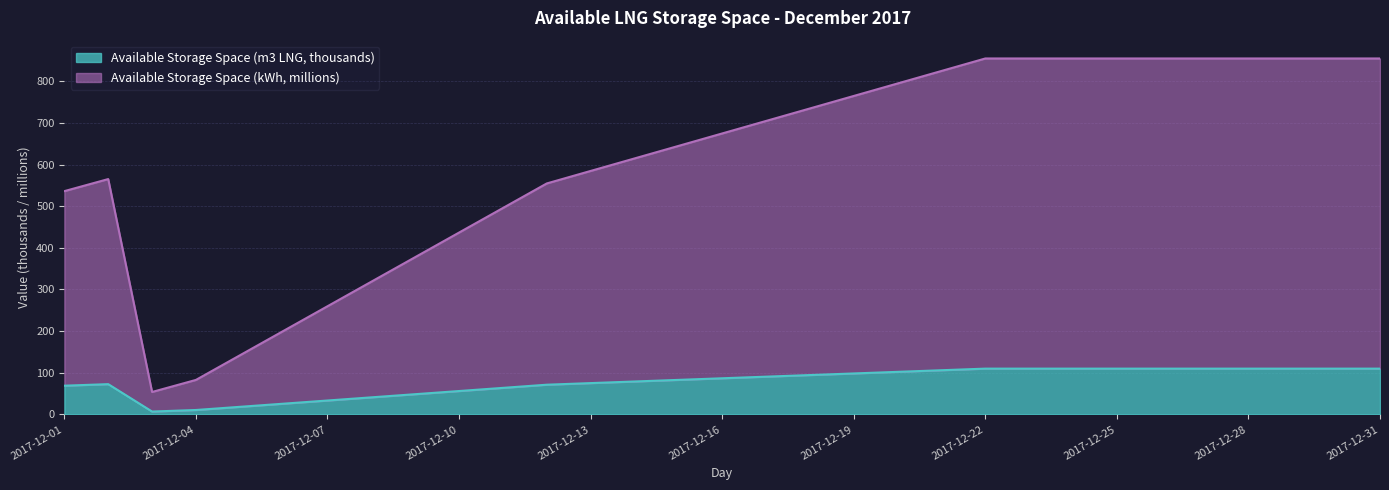

How many values in the Available Storage Space (kWh) series are below 674?

15